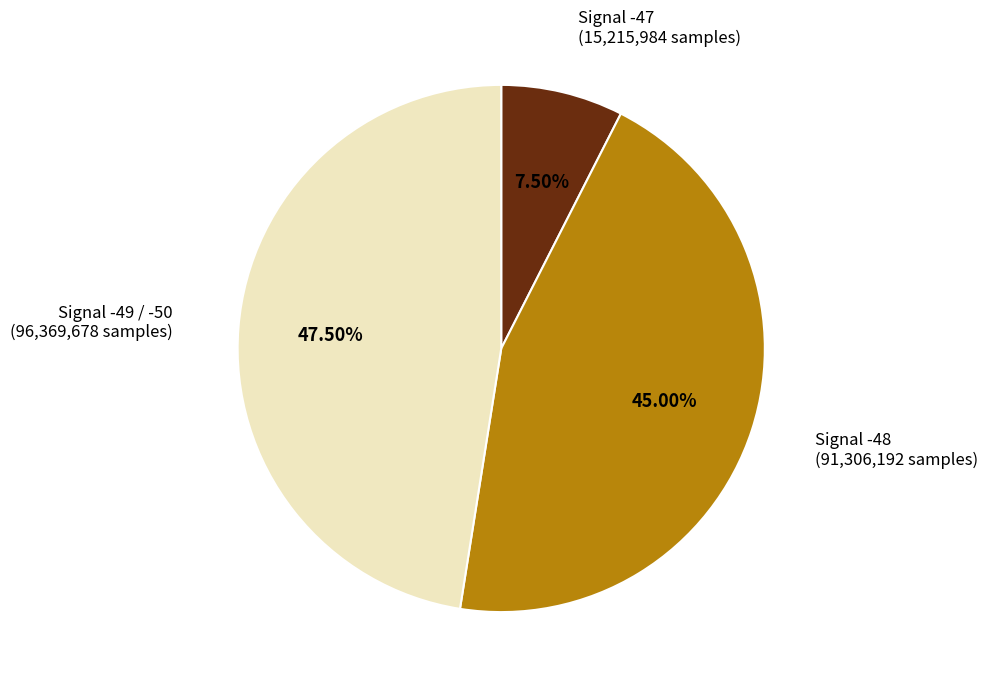

Combined, do Signal -47 (15,215,984 samples) and Signal -49 / -50 (96,369,678 samples) account for over 50%?

Yes